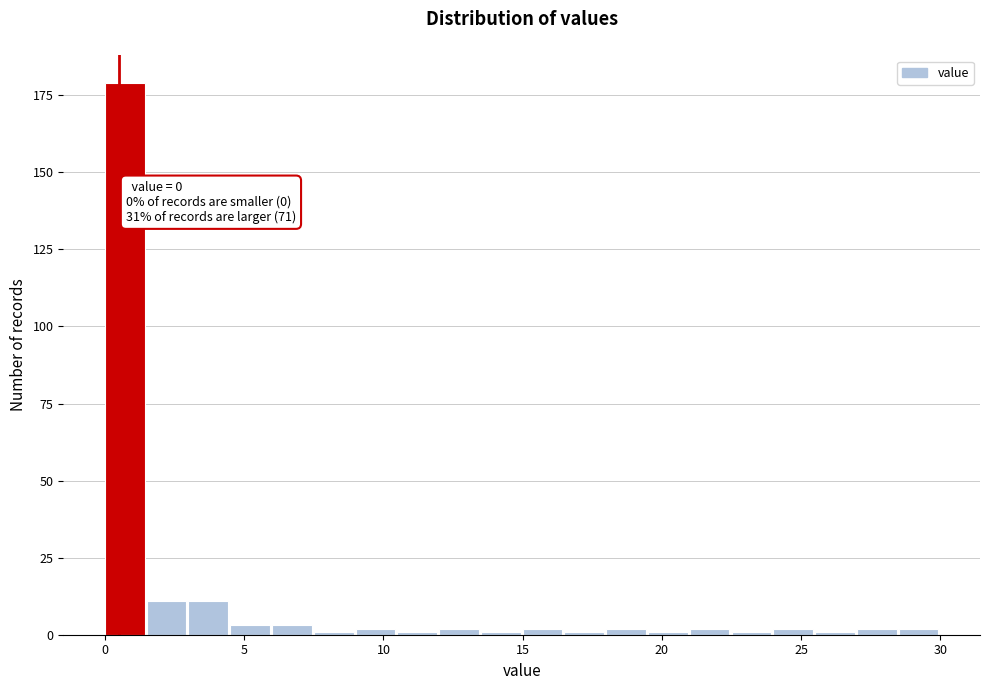

Around what value on the x-axis is the tallest bar? Give the approximate position of its centre, as read against the axis.

0.5